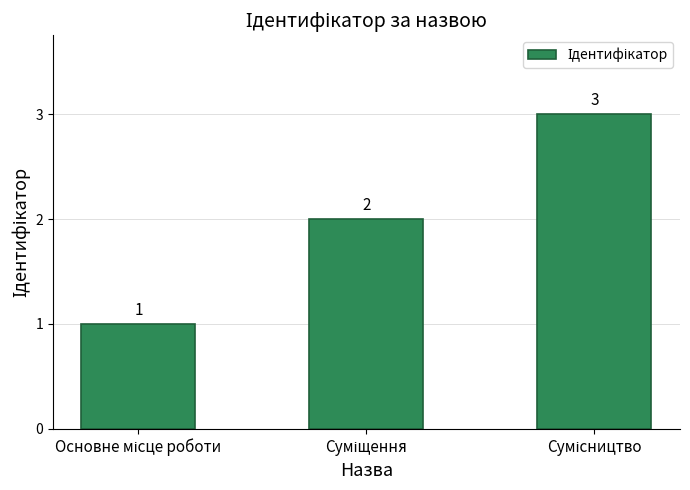

What is the value of the 1st bar from the left?

1